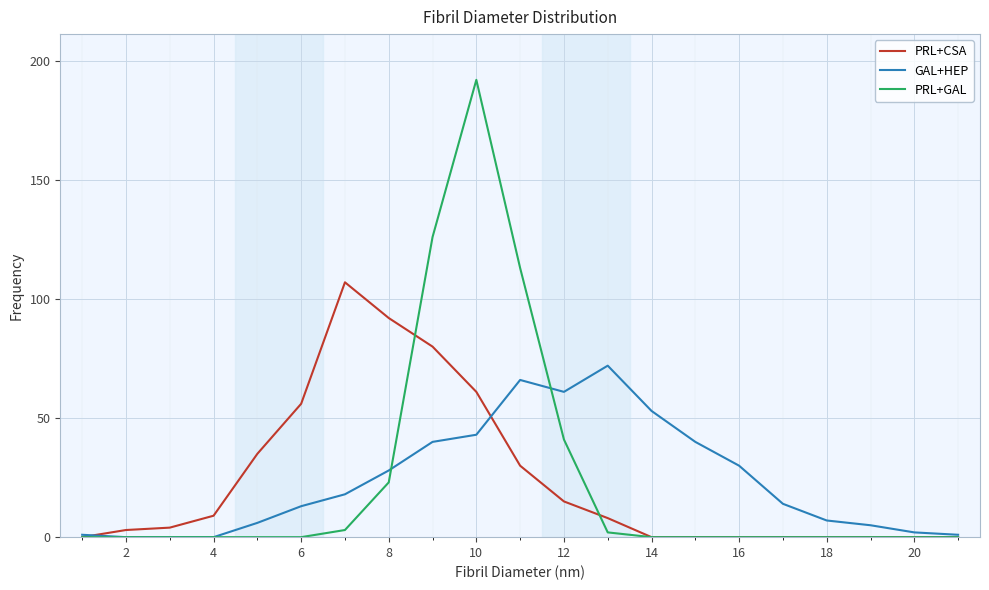

Which series has the widest spread of values?

PRL+GAL